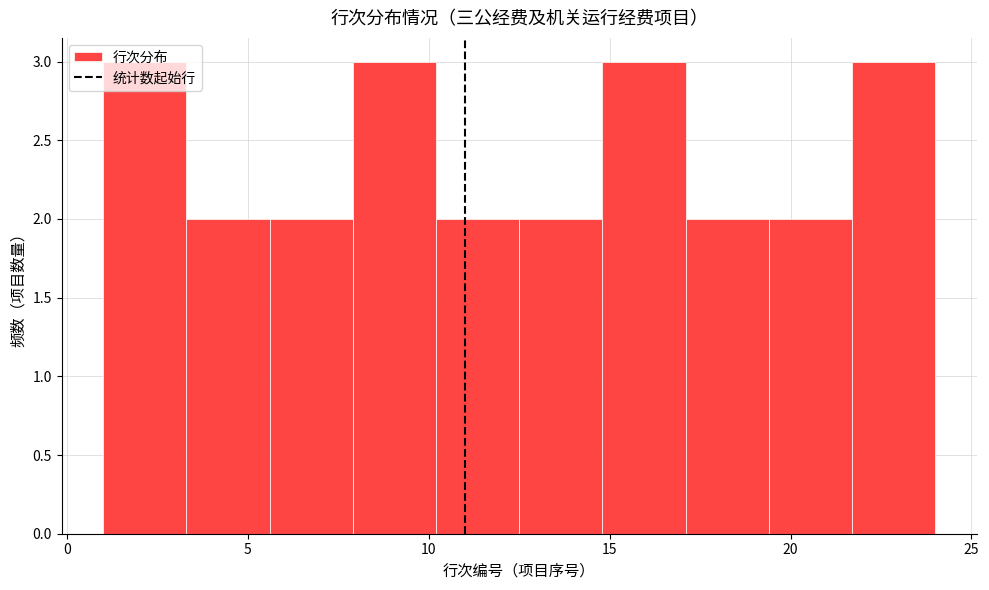

Reading left to right, list every bar in this chart as the range it spans on the x-axis followed by its height. Neither the bar edges nor the heights are printed on the chart, so give them approximately, as read against the axes.

1.0 to 3.3: 3
3.3 to 5.6: 2
5.6 to 7.9: 2
7.9 to 10.2: 3
10.2 to 12.5: 2
12.5 to 14.8: 2
14.8 to 17.1: 3
17.1 to 19.4: 2
19.4 to 21.7: 2
21.7 to 24.0: 3